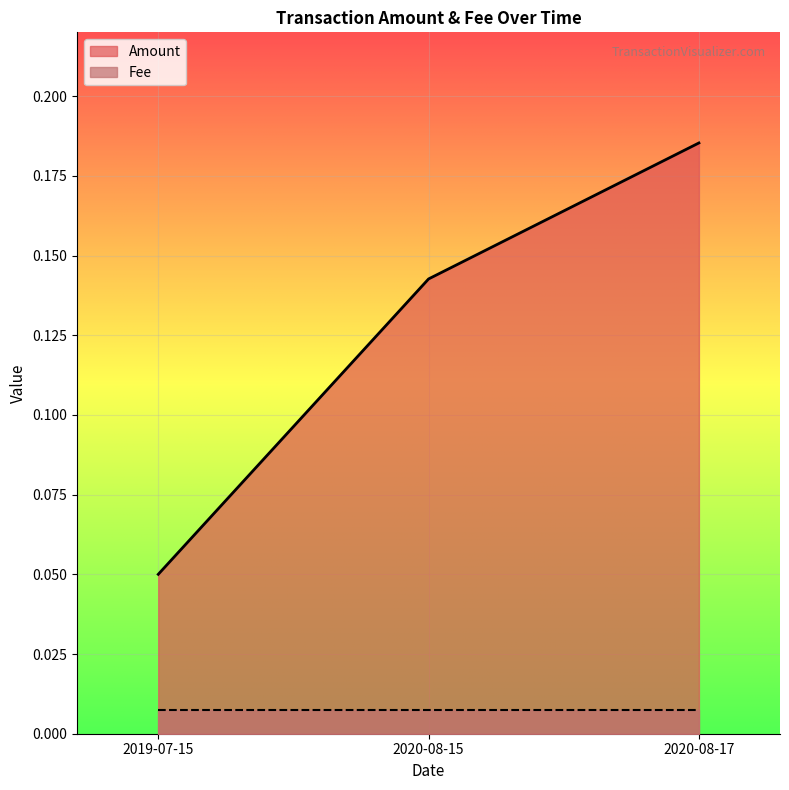

At which label does Amount reach its minimum?

2019-07-15